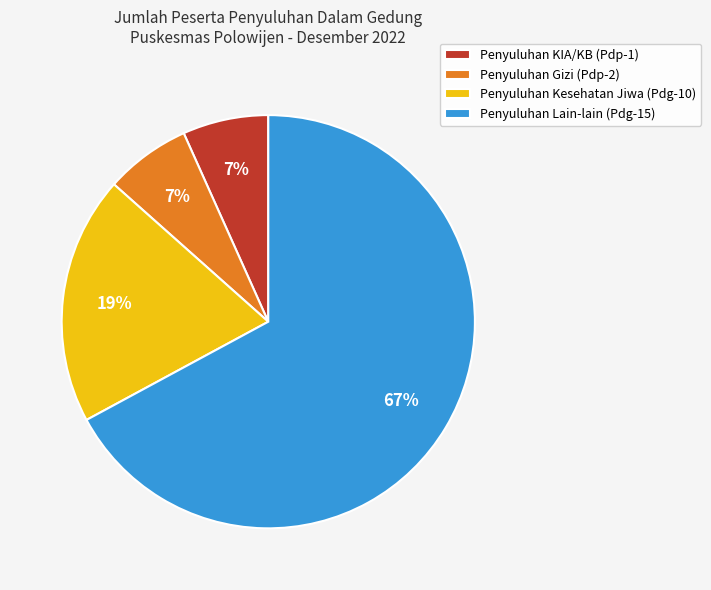

True or false: Penyuluhan Kesehatan Jiwa (Pdg-10) accounts for 19% of the total.

True